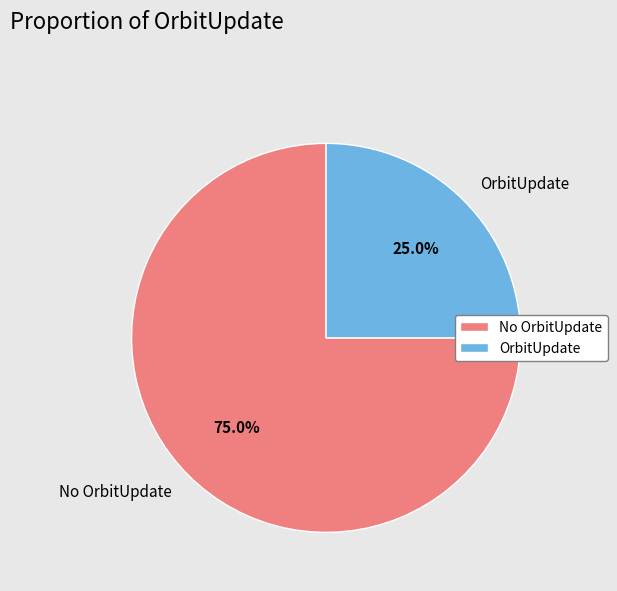

What percentage do No OrbitUpdate and OrbitUpdate together represent?

100.0%